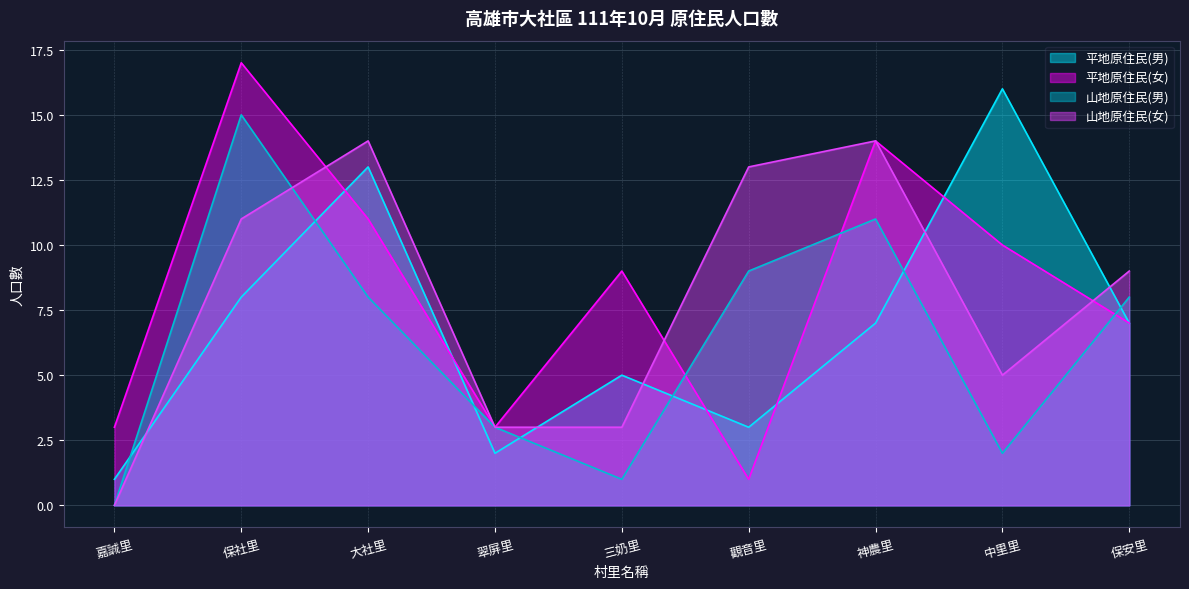

What is the value of the 平地原住民(男) point at the 8th from the left?

16